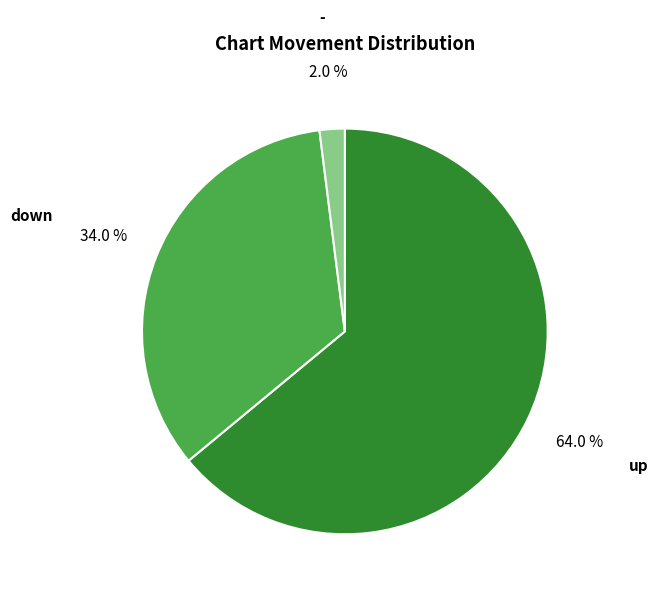

What percentage is the - slice, to the nearest percent?

2%